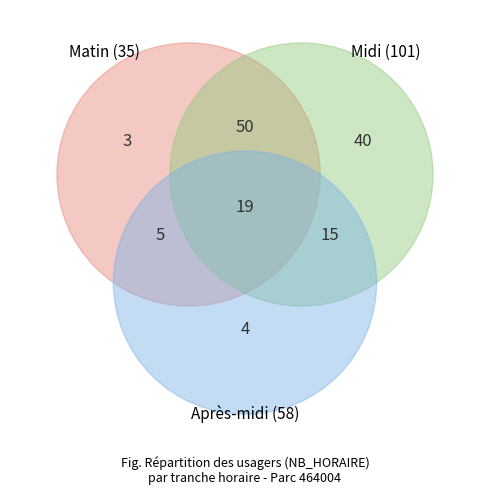

To the nearest percent, what is the difference between the largest and smallest slice percentages?

11%